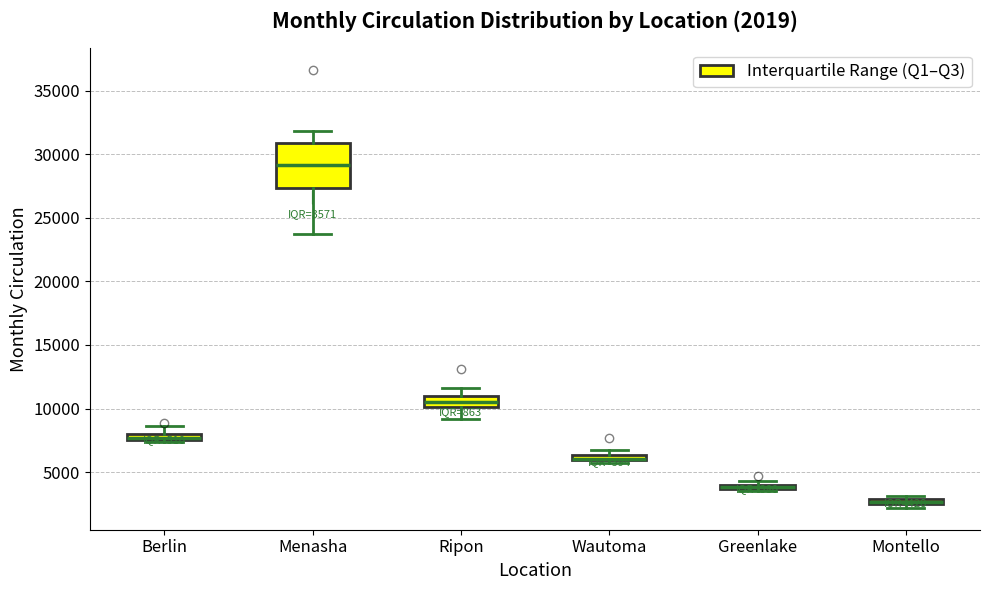

Comparing the boxes themselves (not the whiskers), which one is the tallest?

Menasha